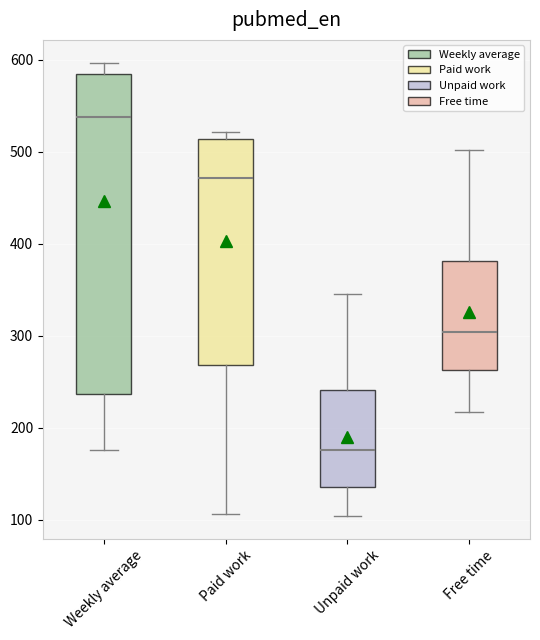

Comparing the boxes themselves (not the whiskers), which one is the tallest?

Weekly average